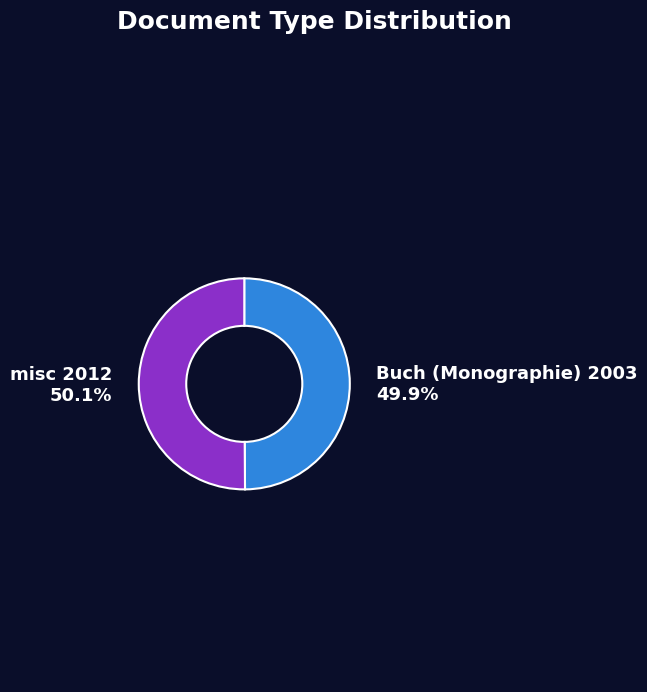

To the nearest percent, what is the average slice percentage?

50%